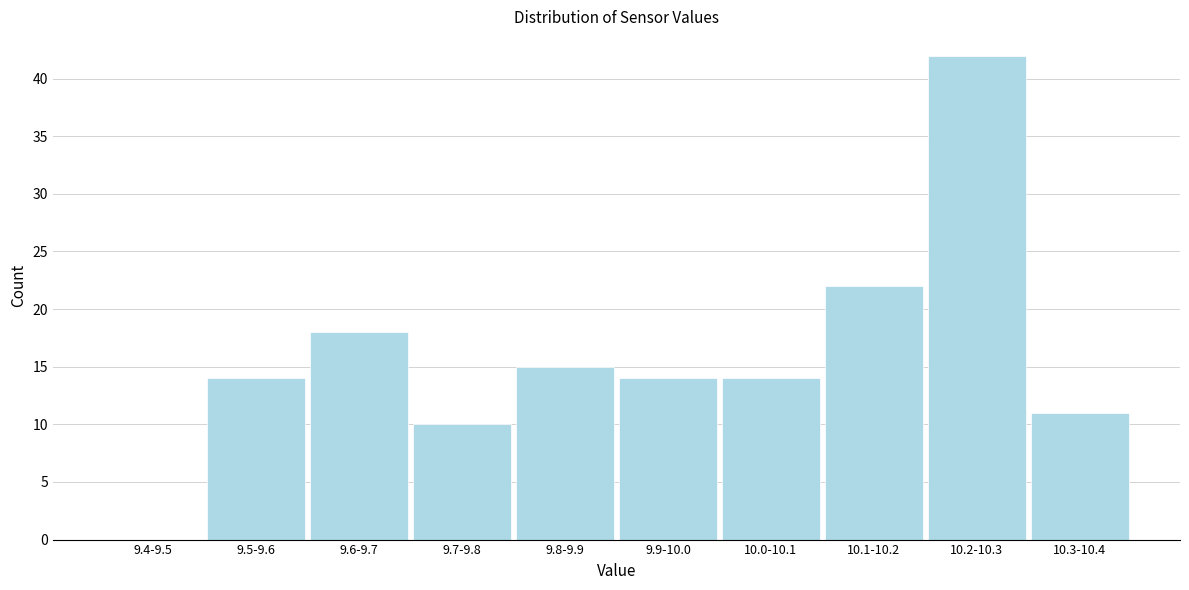

Reading right to left, extract all data points from this chart.

10.3-10.4=11	10.2-10.3=42	10.1-10.2=22	10.0-10.1=14	9.9-10.0=14	9.8-9.9=15	9.7-9.8=10	9.6-9.7=18	9.5-9.6=14	9.4-9.5=0